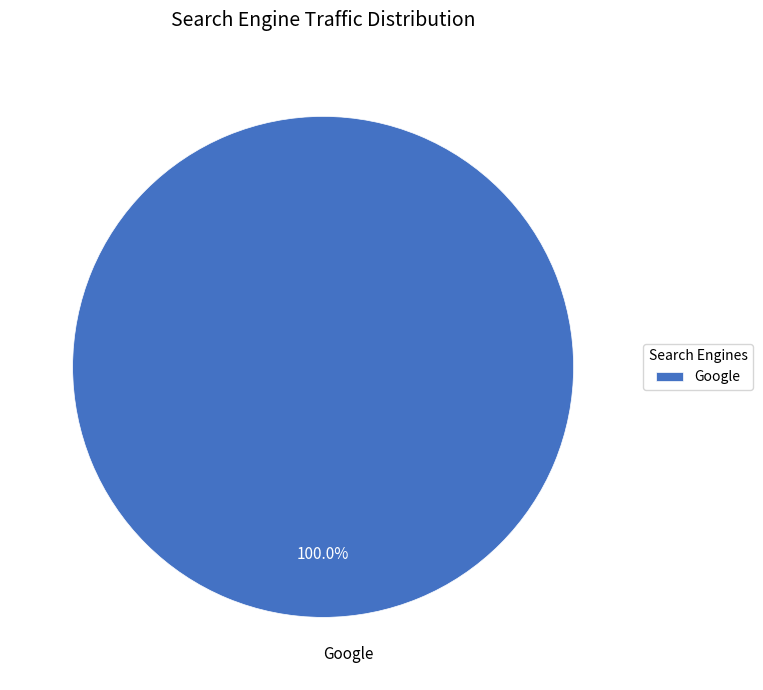

How many segments does this pie chart have?

1